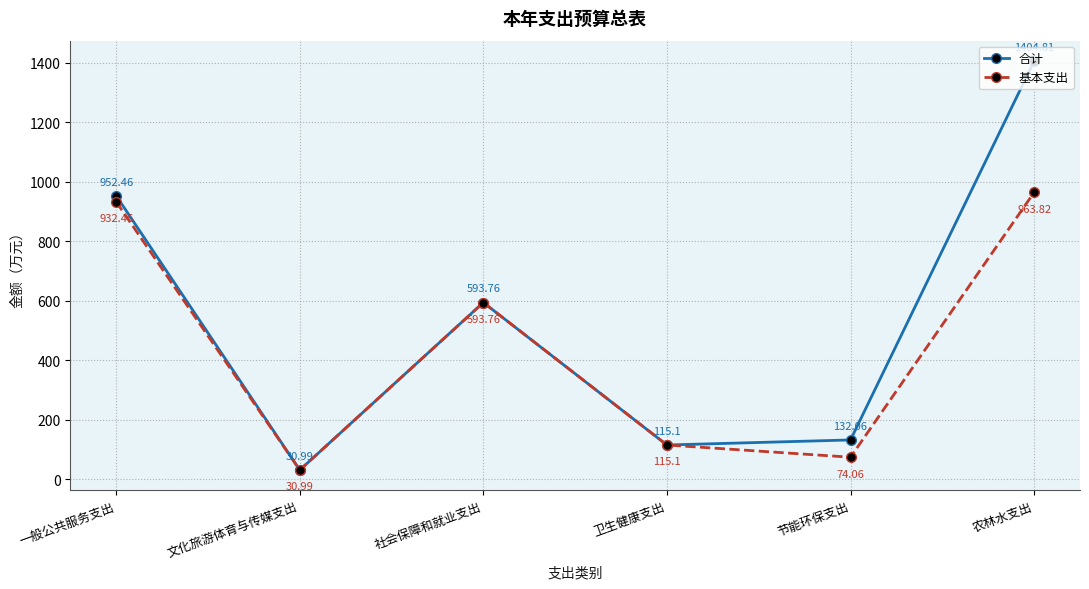

At which category is the sum across all series the highest?

农林水支出